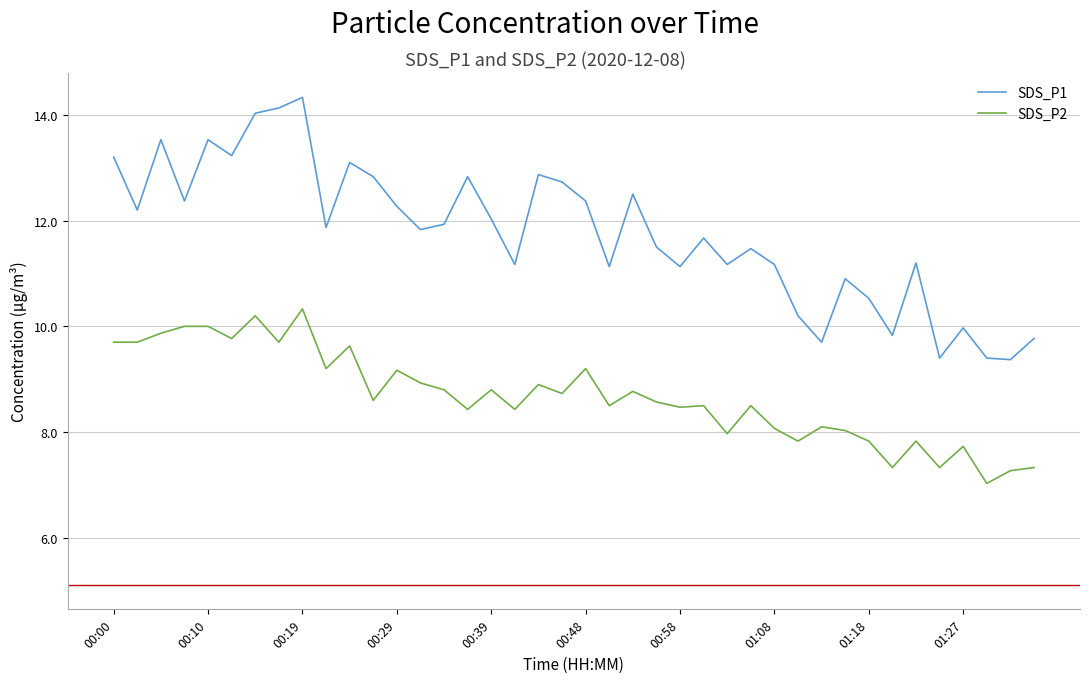

Rank the series by their maximum value, from lowest to highest.

SDS_P2, SDS_P1